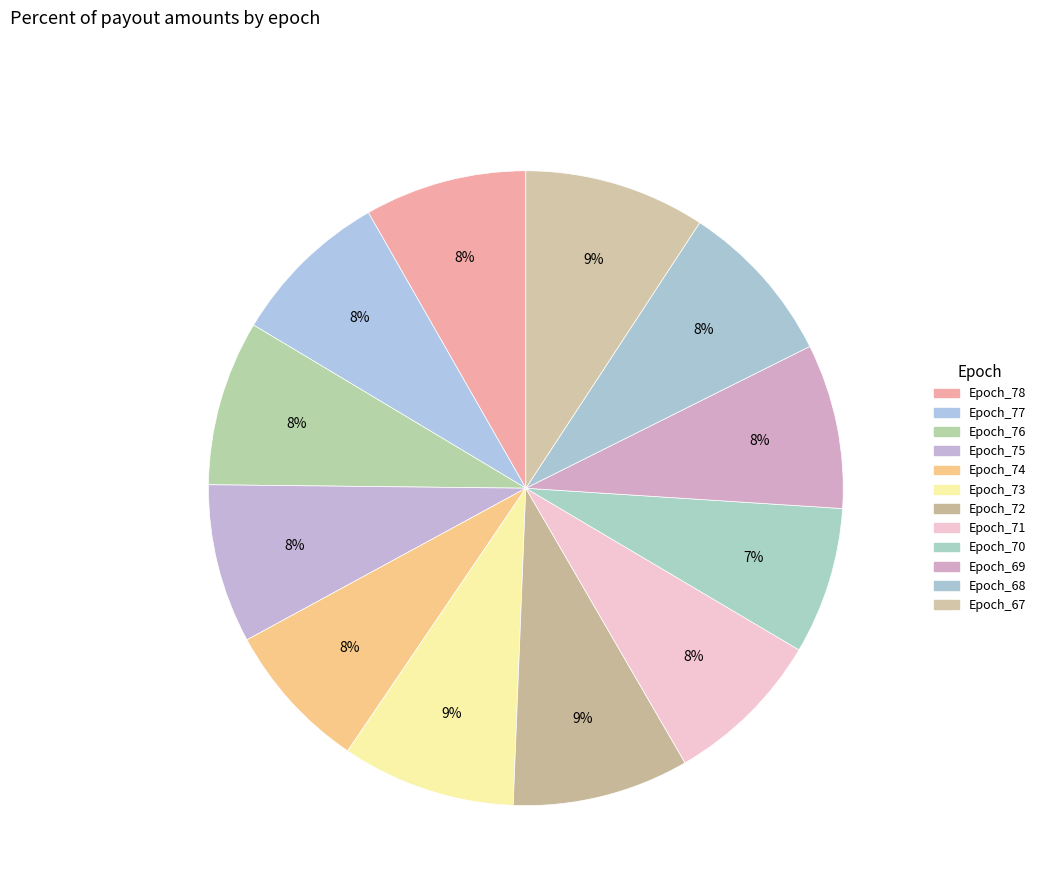

Which slice is the smallest?

Epoch_70